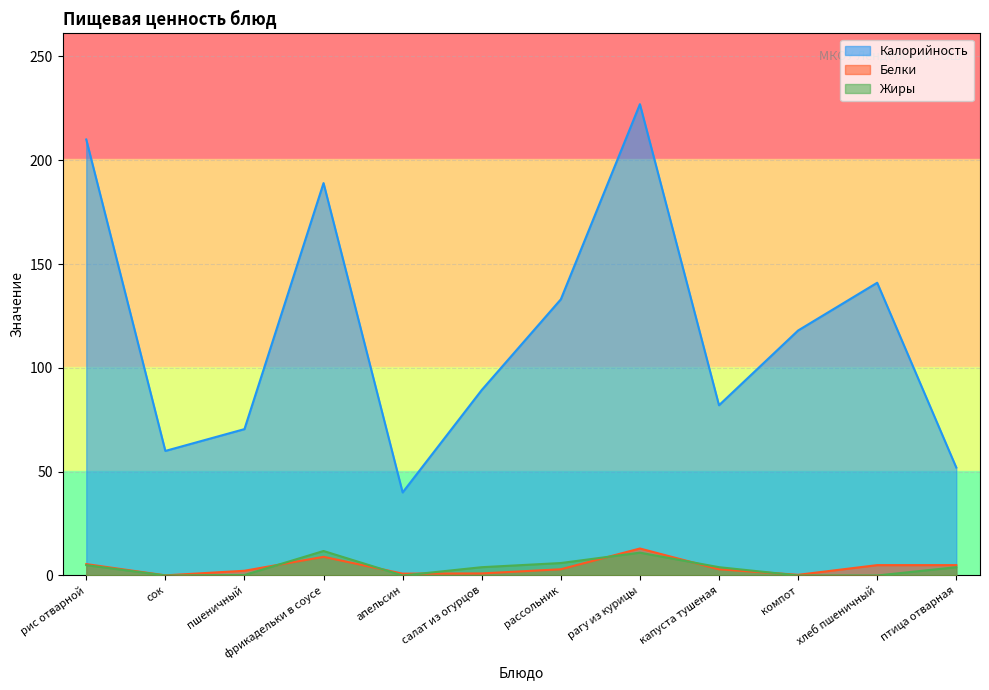

Which series has the largest range (max minus min)?

Калорийность